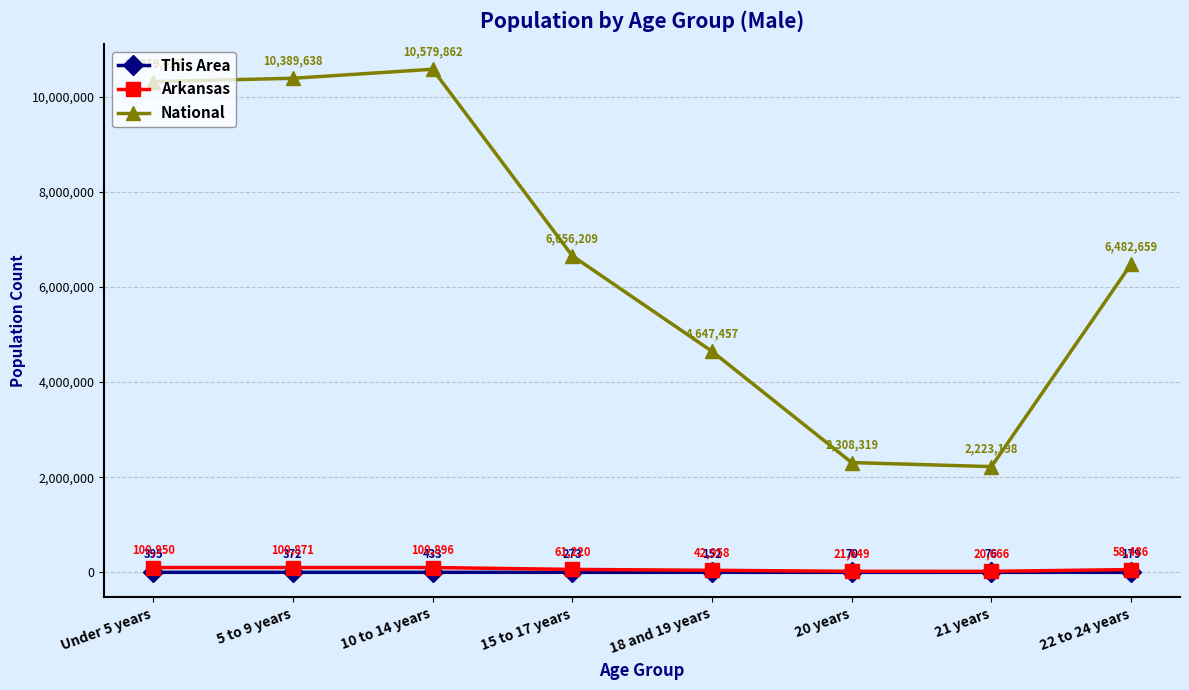

Reading left to right, transcribe all the data shown in this chart.

This Area: 395	372	433	273	152	70	76	179
Arkansas: 100950	100871	100896	61220	42958	21649	20666	58486
National: 10319427	10389638	10579862	6656209	4647457	2308319	2223198	6482659